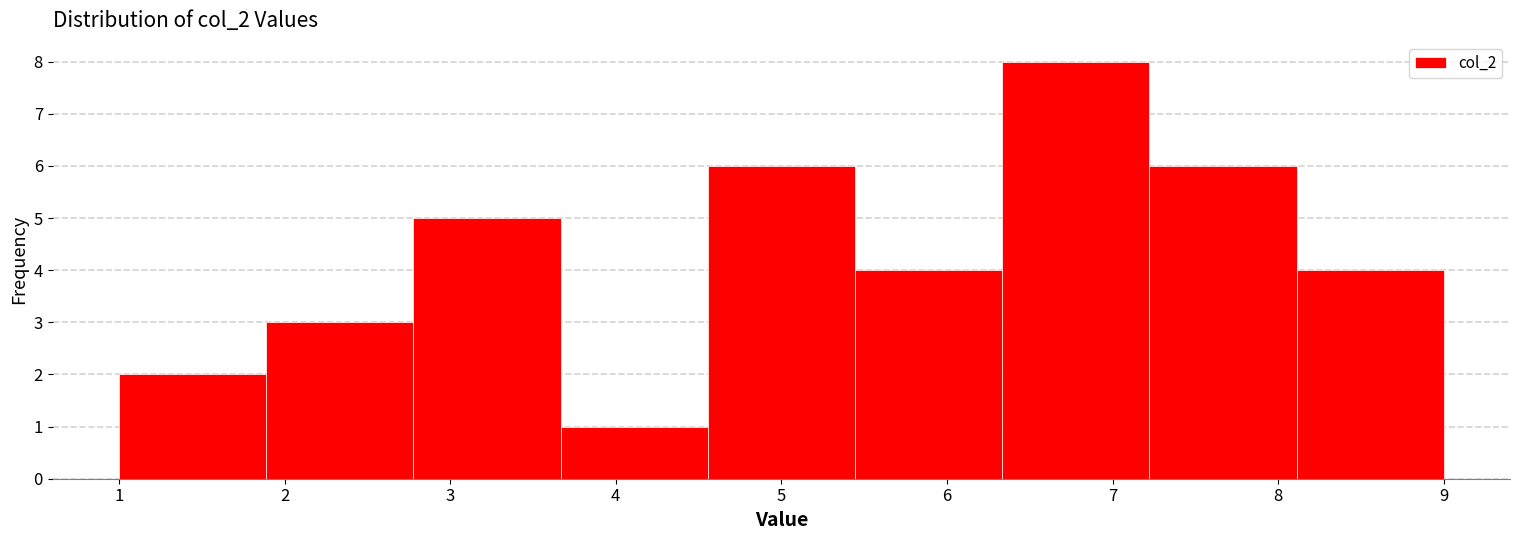

Reading left to right, list every bar in this chart as the range it spans on the x-axis followed by its height. Neither the bar edges nor the heights are printed on the chart, so give them approximately, as read against the axes.

1.0 to 1.9: 2
1.9 to 2.8: 3
2.8 to 3.7: 5
3.7 to 4.6: 1
4.6 to 5.4: 6
5.4 to 6.3: 4
6.3 to 7.2: 8
7.2 to 8.1: 6
8.1 to 9.0: 4